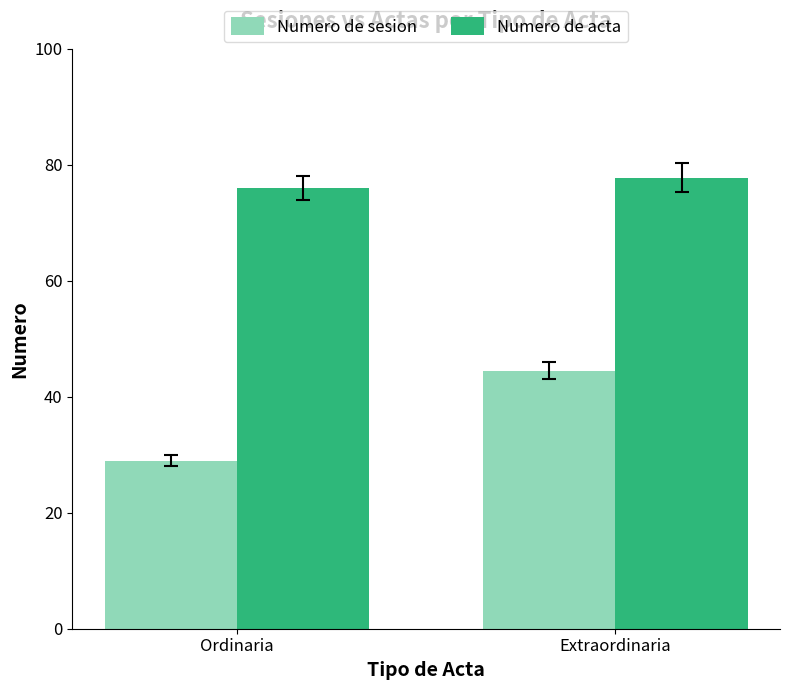

Between Ordinaria and Extraordinaria, which series saw the biggest shift?

Numero de sesion